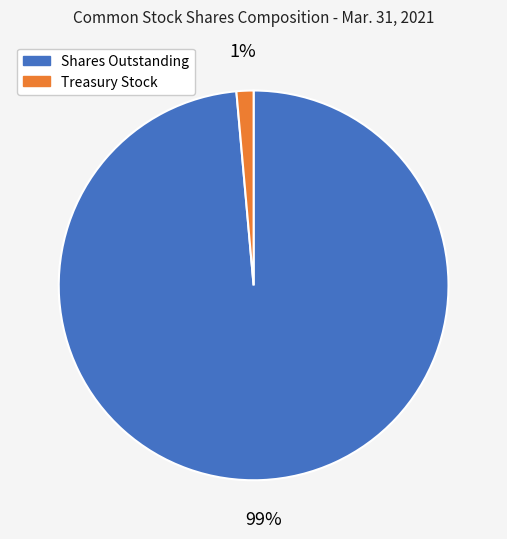

Do Shares Outstanding and Treasury Stock together represent more than half of the pie?

Yes